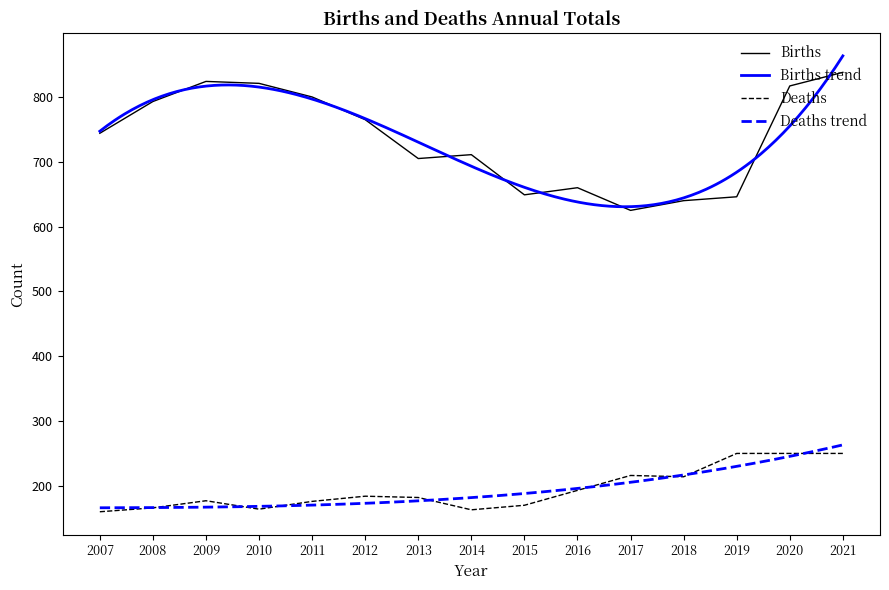

At which label is Births closest to 731?

2007